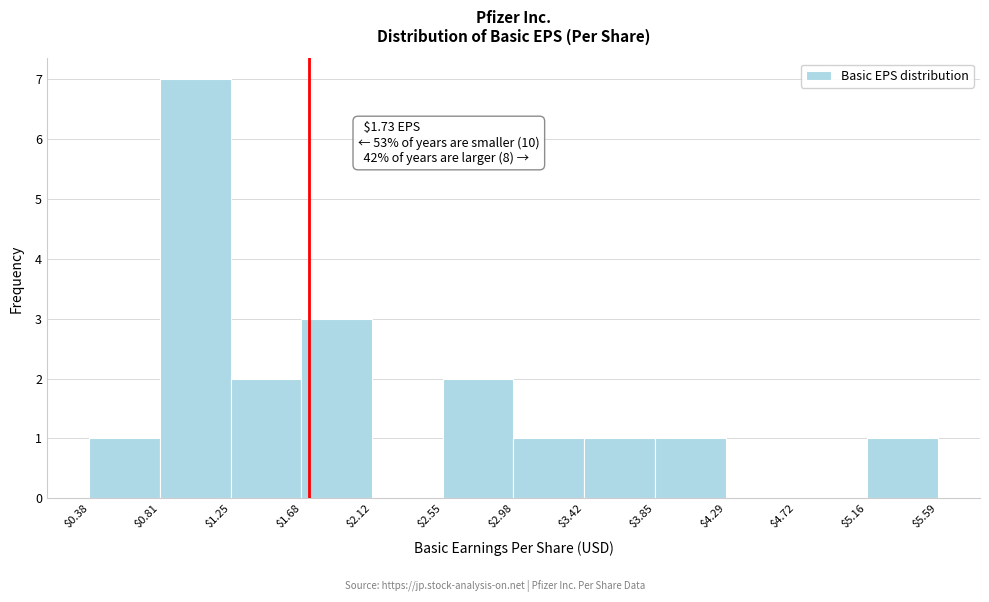

Over which range of the x-axis is the bar tallest?

$0.81 to $1.25